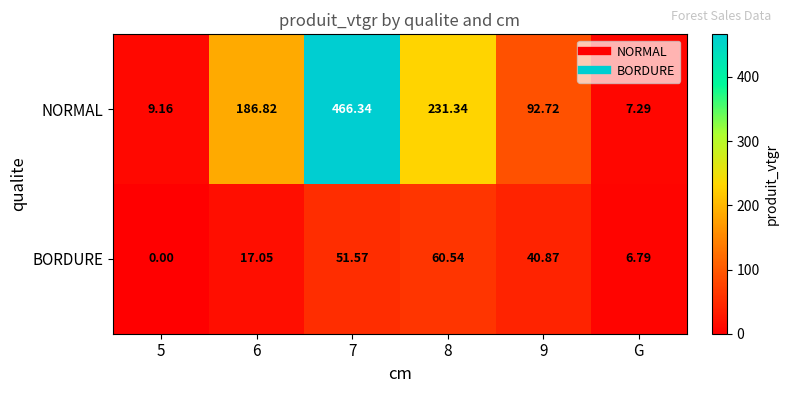

Is the value of NORMAL at 5 greater than the value of BORDURE at 9?

No